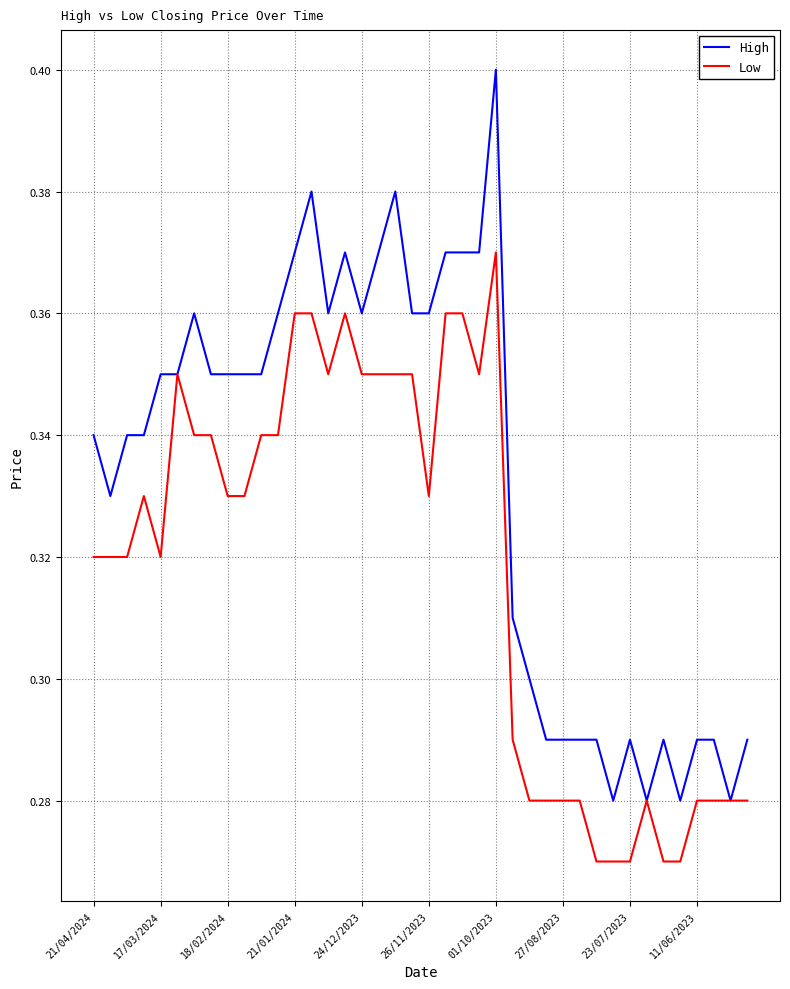

List the series in order of their overall mean, highest first.

High, Low